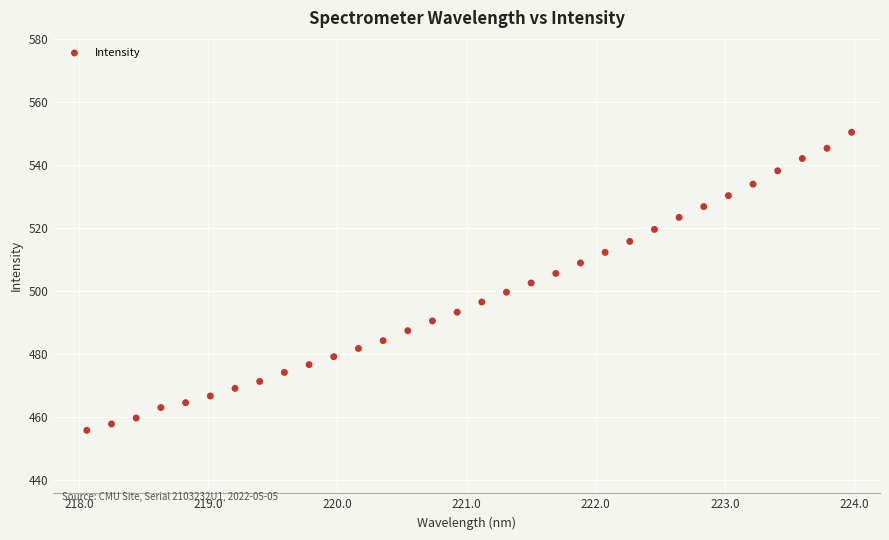

What is the range of Y values (max minus min)?

94.7